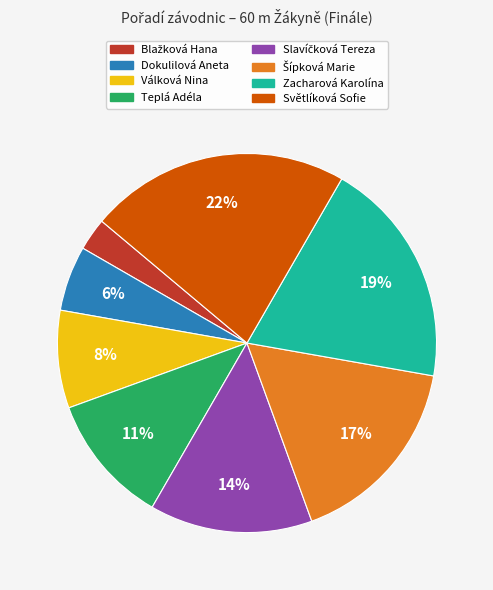

To the nearest percent, what is the combined percentage of Teplá Adéla and Světlíková Sofie?

33%